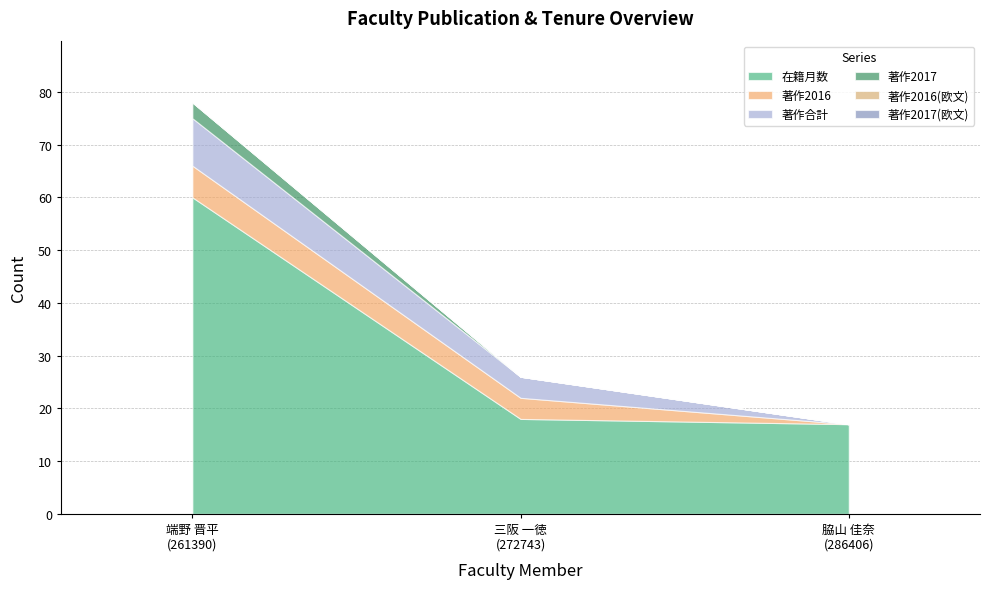

Does the chart have visible grid lines?

Yes